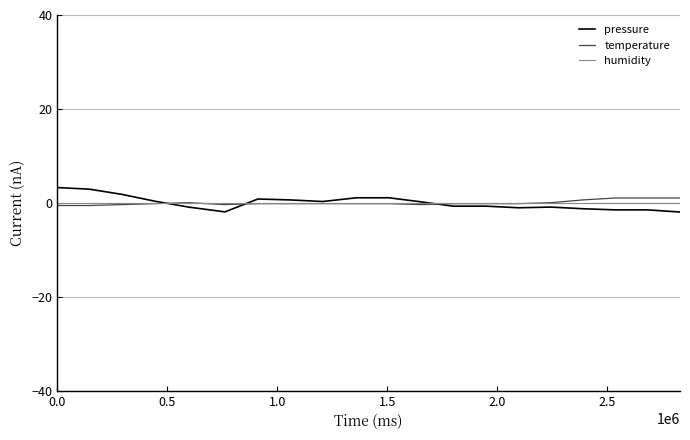

True or false: humidity and pressure cross at least once.

True